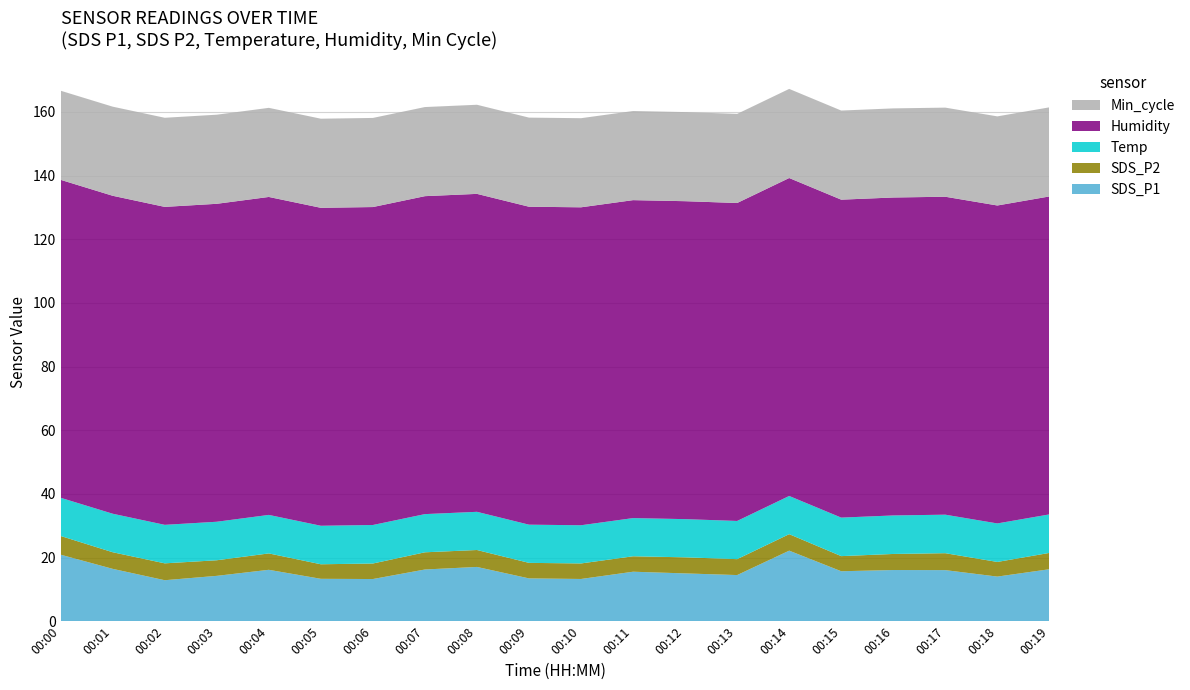

Reading right to left, extract all data points from this chart.

SDS_P1: 16.3	14.0	16.1	16.1	15.7	22.2	14.5	15.0	15.6	13.3	13.4	17.1	16.2	13.2	13.3	16.1	14.2	12.9	16.4	20.9
SDS_P2: 5.1	4.6	5.3	5.0	4.8	5.2	5.0	5.0	4.8	4.9	4.9	5.3	5.4	4.9	4.6	5.2	4.9	5.3	5.2	5.9
Temp: 12.1	12.1	12.1	12.1	12.1	12.0	12.0	12.0	12.0	12.0	12.0	12.0	12.0	12.1	12.1	12.1	12.1	12.1	12.1	12.0
Humidity: 99.9	99.9	99.9	99.9	99.9	99.9	99.9	99.9	99.9	99.9	99.9	99.9	99.9	99.9	99.9	99.9	99.9	99.9	99.9	99.9
Min_cycle: 28.0	28.0	28.0	28.0	28.0	28.0	28.0	28.0	28.0	28.0	28.0	28.0	28.0	28.0	28.0	28.0	28.0	28.0	28.0	28.0